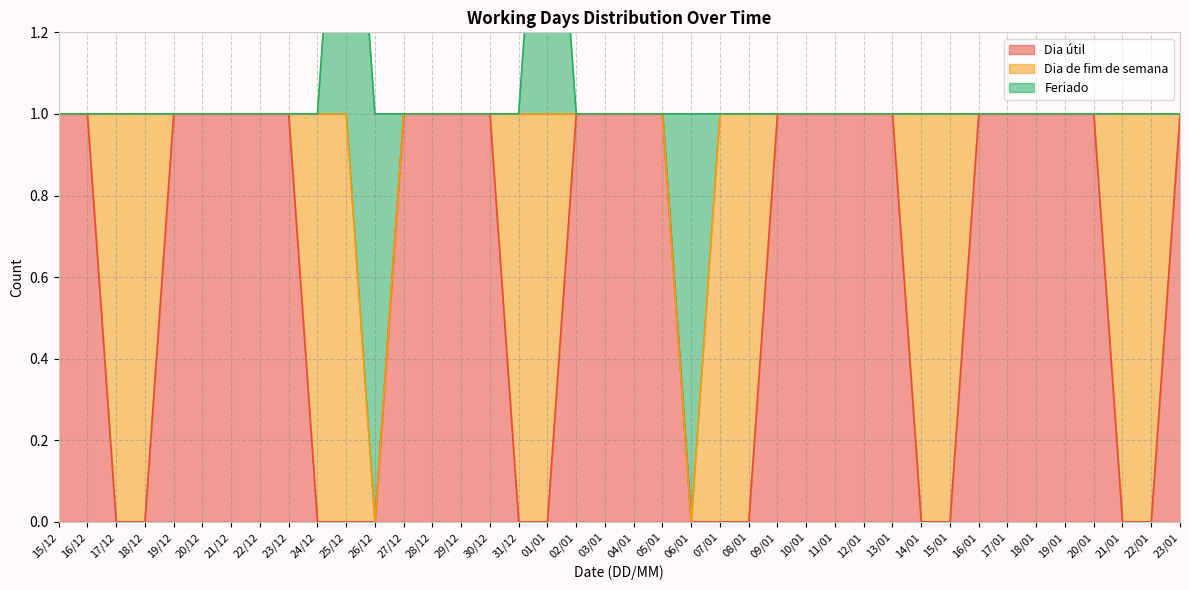

Reading right to left, list all the values displayed in this chart.

Dia útil: 23/01=1	22/01=0	21/01=0	20/01=1	19/01=1	18/01=1	17/01=1	16/01=1	15/01=0	14/01=0	13/01=1	12/01=1	11/01=1	10/01=1	09/01=1	08/01=0	07/01=0	06/01=0	05/01=1	04/01=1	03/01=1	02/01=1	01/01=0	31/12=0	30/12=1	29/12=1	28/12=1	27/12=1	26/12=0	25/12=0	24/12=0	23/12=1	22/12=1	21/12=1	20/12=1	19/12=1	18/12=0	17/12=0	16/12=1	15/12=1
Dia de fim de semana: 23/01=0	22/01=1	21/01=1	20/01=0	19/01=0	18/01=0	17/01=0	16/01=0	15/01=1	14/01=1	13/01=0	12/01=0	11/01=0	10/01=0	09/01=0	08/01=1	07/01=1	06/01=0	05/01=0	04/01=0	03/01=0	02/01=0	01/01=1	31/12=1	30/12=0	29/12=0	28/12=0	27/12=0	26/12=0	25/12=1	24/12=1	23/12=0	22/12=0	21/12=0	20/12=0	19/12=0	18/12=1	17/12=1	16/12=0	15/12=0
Feriado: 23/01=0	22/01=0	21/01=0	20/01=0	19/01=0	18/01=0	17/01=0	16/01=0	15/01=0	14/01=0	13/01=0	12/01=0	11/01=0	10/01=0	09/01=0	08/01=0	07/01=0	06/01=1	05/01=0	04/01=0	03/01=0	02/01=0	01/01=1	31/12=0	30/12=0	29/12=0	28/12=0	27/12=0	26/12=1	25/12=1	24/12=0	23/12=0	22/12=0	21/12=0	20/12=0	19/12=0	18/12=0	17/12=0	16/12=0	15/12=0